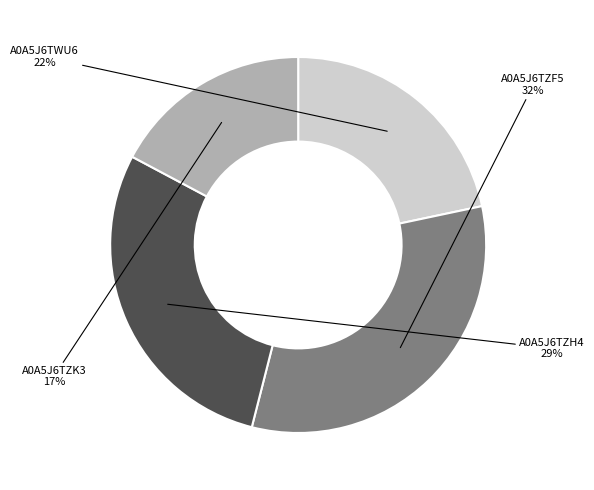

Is there a majority slice in this chart?

No